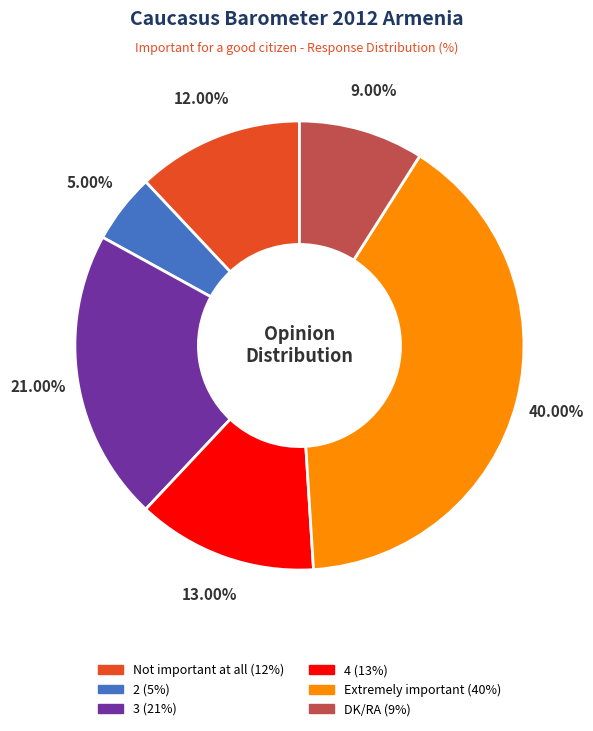

How many segments does this pie chart have?

6